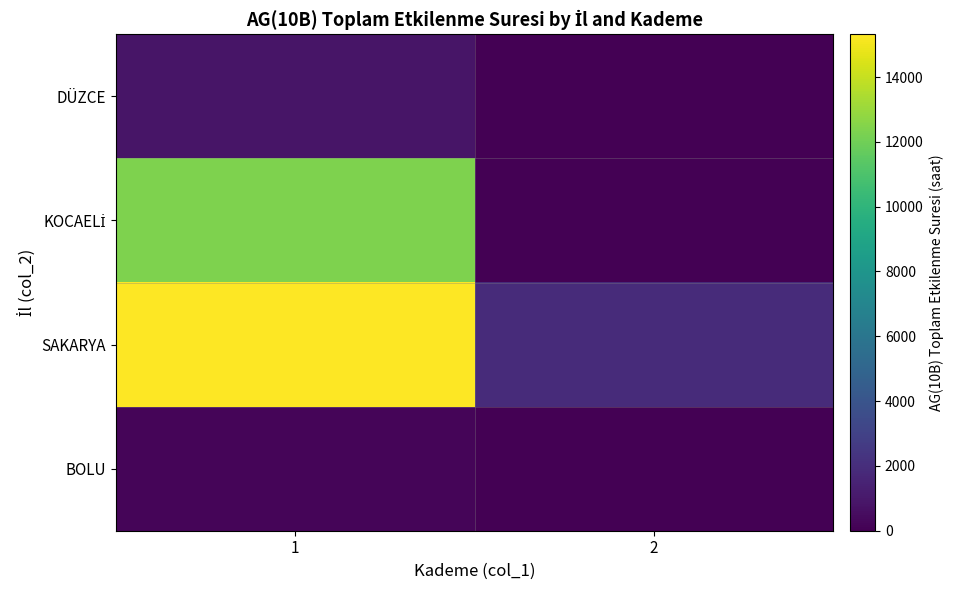

At which category is the sum across all series the highest?

1